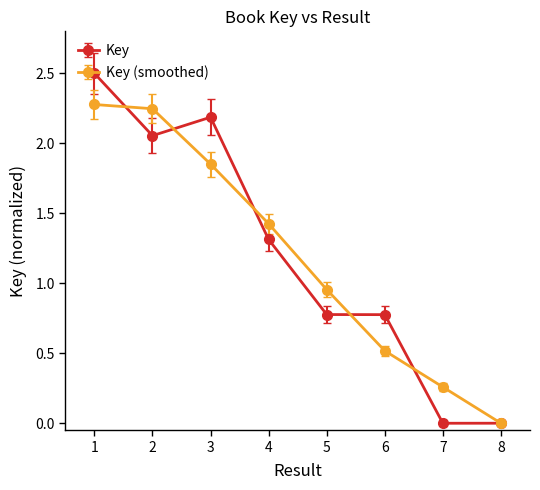

At 3, list the series in order from smallest to largest.

Key (smoothed), Key